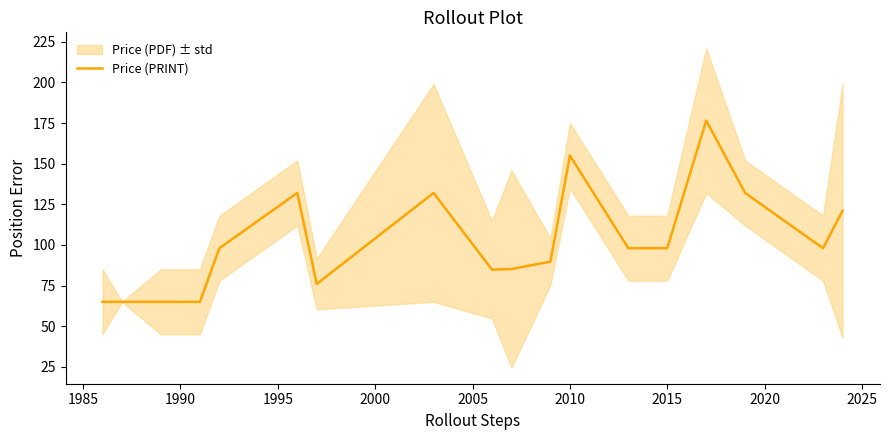

True or false: Price (PRINT) has a value of 168.0 at 2015.

False